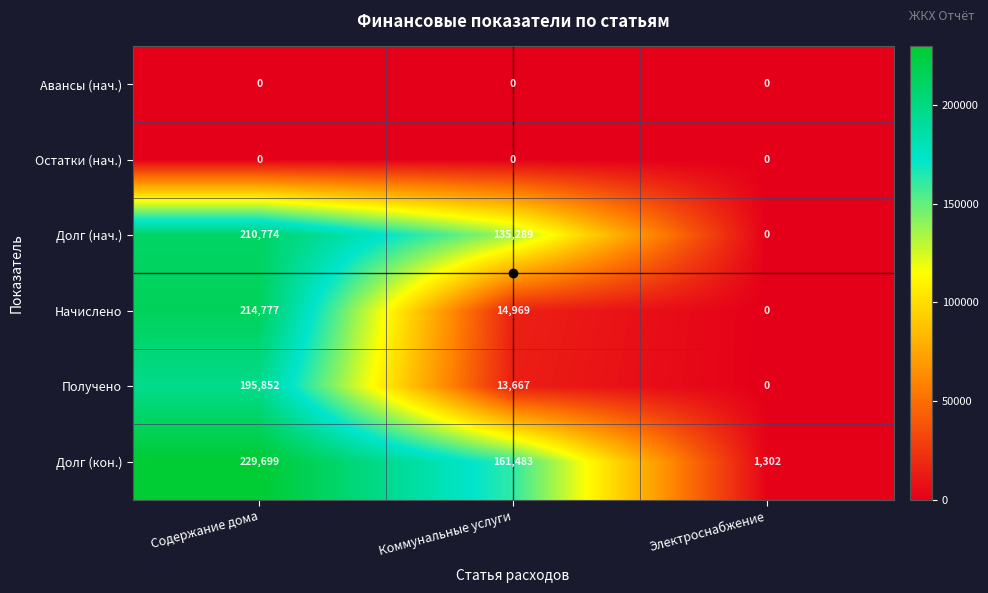

How many data points does each series have?

3